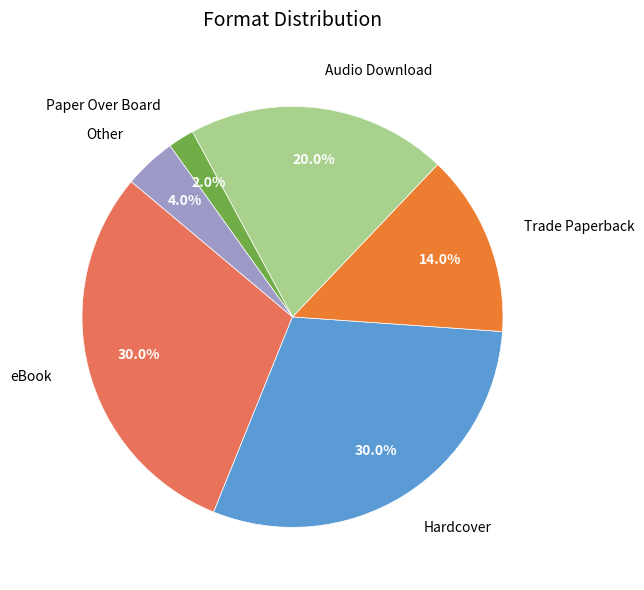

To the nearest percent, what is the combined percentage of Audio Download and Hardcover?

50%